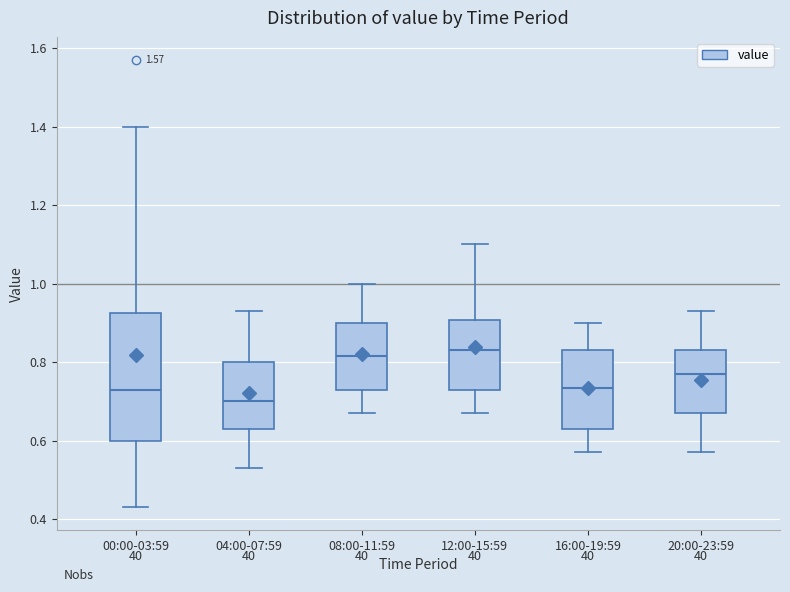

Reading left to right, transcribe this box plot: for each box, give where its median line is, the range the box spans, and where its two whiskers end, as read against the y-axis. The values are not printed on the chart, so give them approximately, as read against the axis.

00:00-03:59: median 0.74, box 0.60 to 0.92, whiskers 0.44 to 1.40
04:00-07:59: median 0.70, box 0.64 to 0.80, whiskers 0.54 to 0.94
08:00-11:59: median 0.82, box 0.74 to 0.90, whiskers 0.68 to 1.00
12:00-15:59: median 0.84, box 0.74 to 0.90, whiskers 0.68 to 1.10
16:00-19:59: median 0.74, box 0.64 to 0.84, whiskers 0.58 to 0.90
20:00-23:59: median 0.78, box 0.68 to 0.84, whiskers 0.58 to 0.94